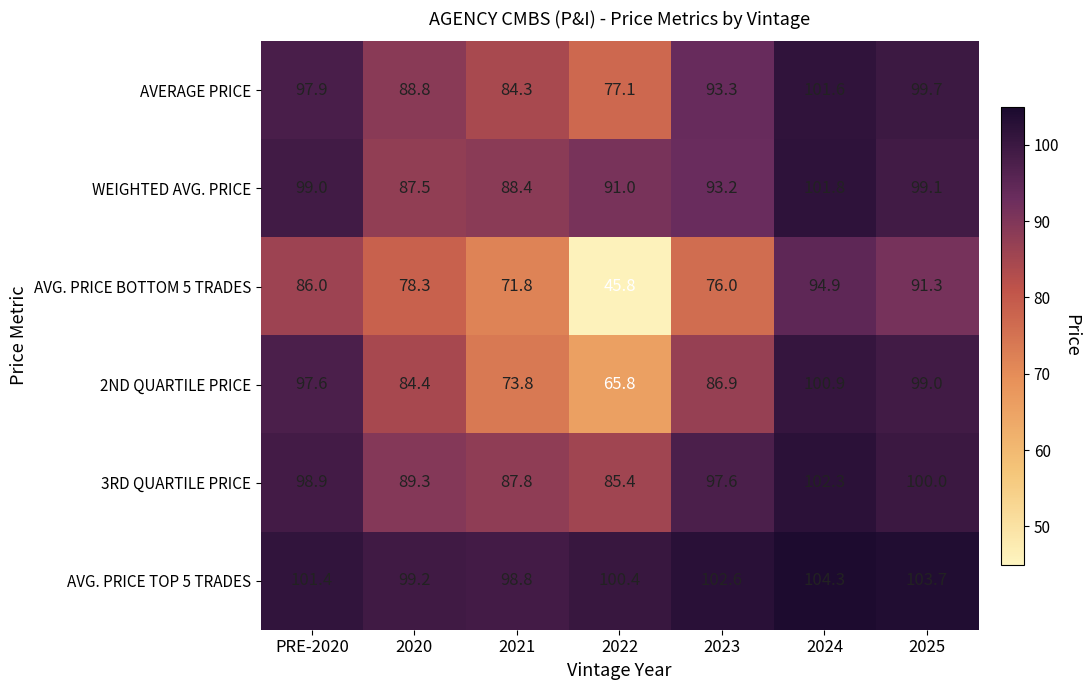

At which label does AVERAGE PRICE reach its minimum?

2022